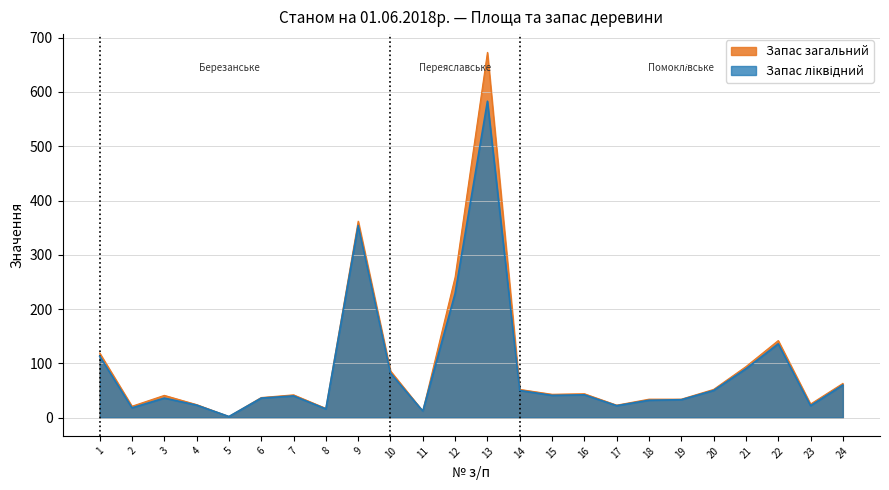

Which label corresponds to the largest value in the chart?

13